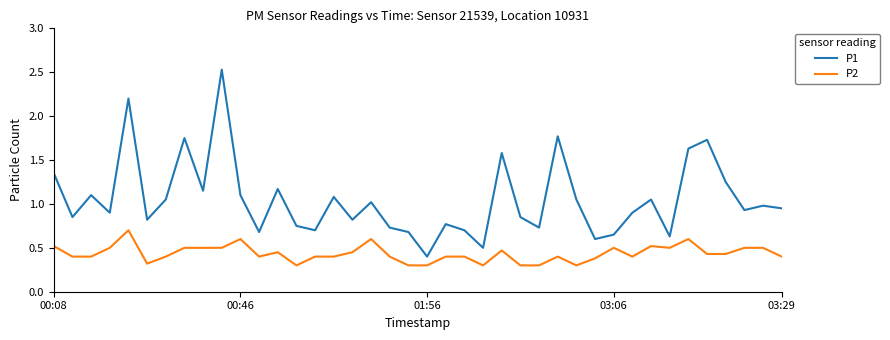

Which series has the widest spread of values?

P1